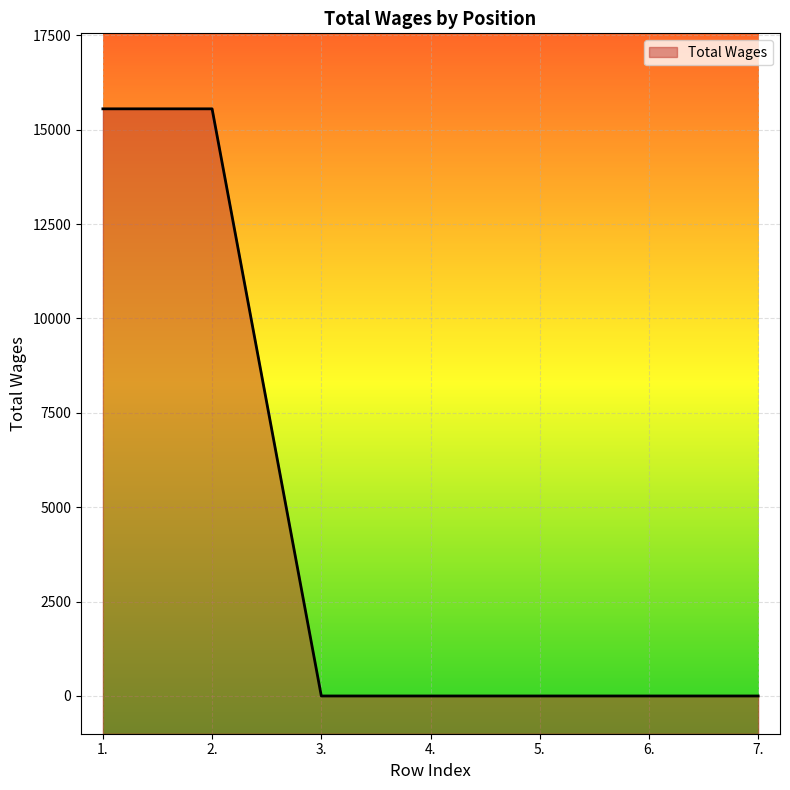

What is the label of the 3rd point from the right?

5.